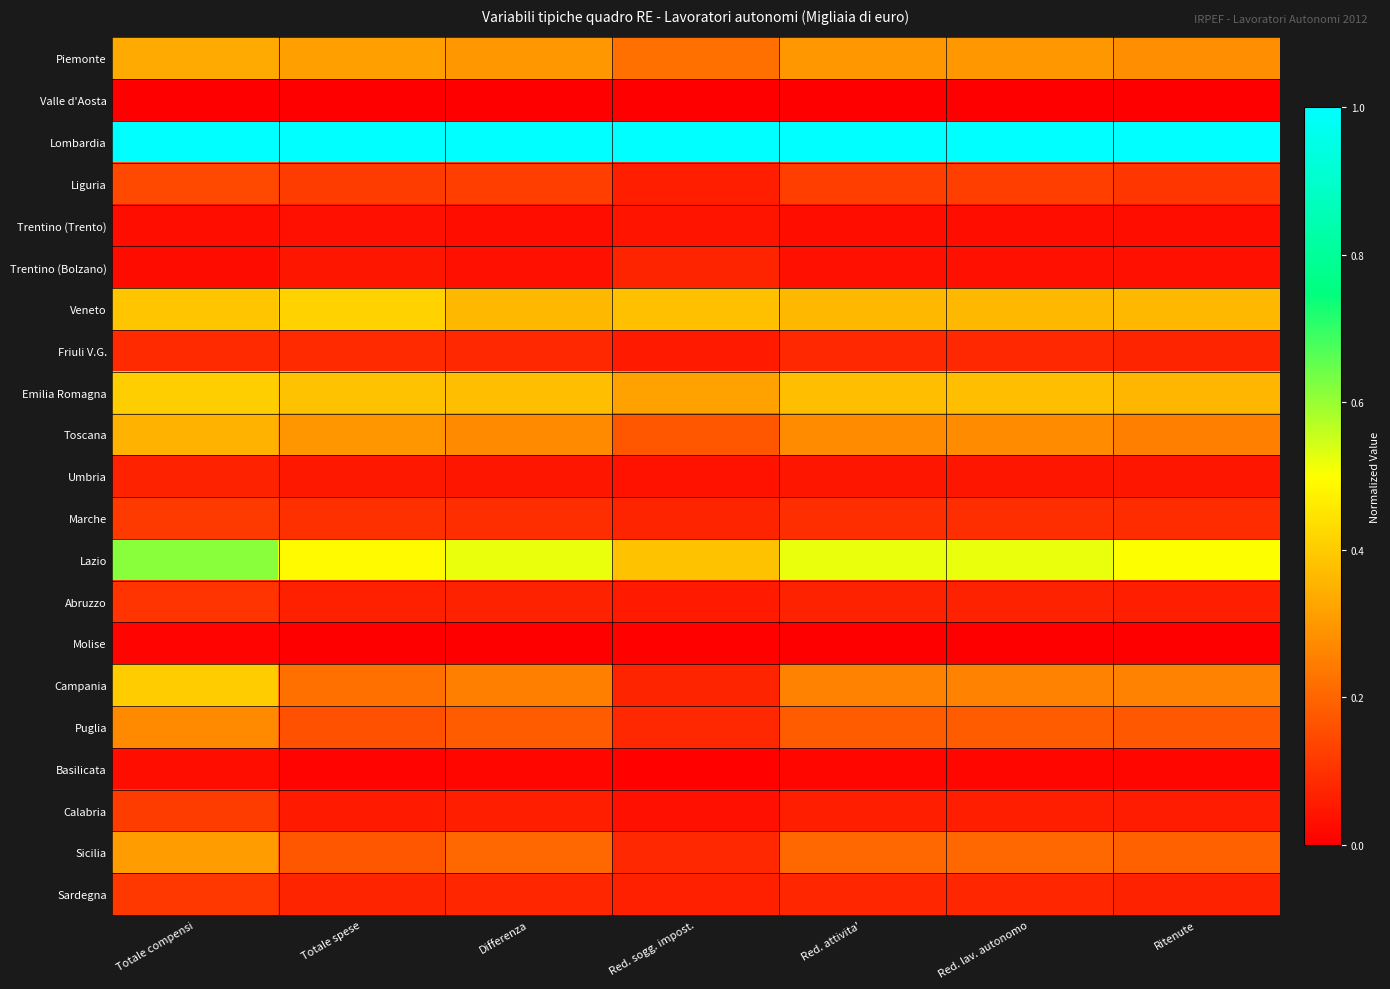

Which label corresponds to the smallest value in the chart?

Totale compensi